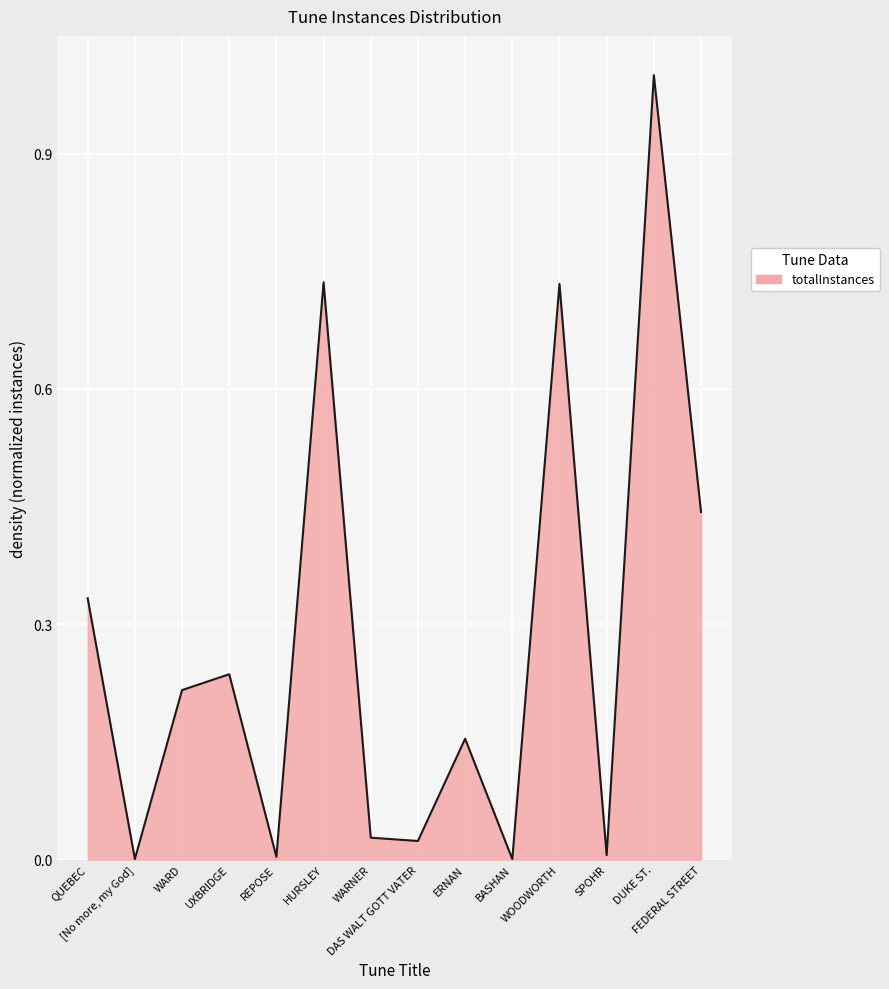

The chart shows a value of 0.0 at [No more, my God]. True or false?

True